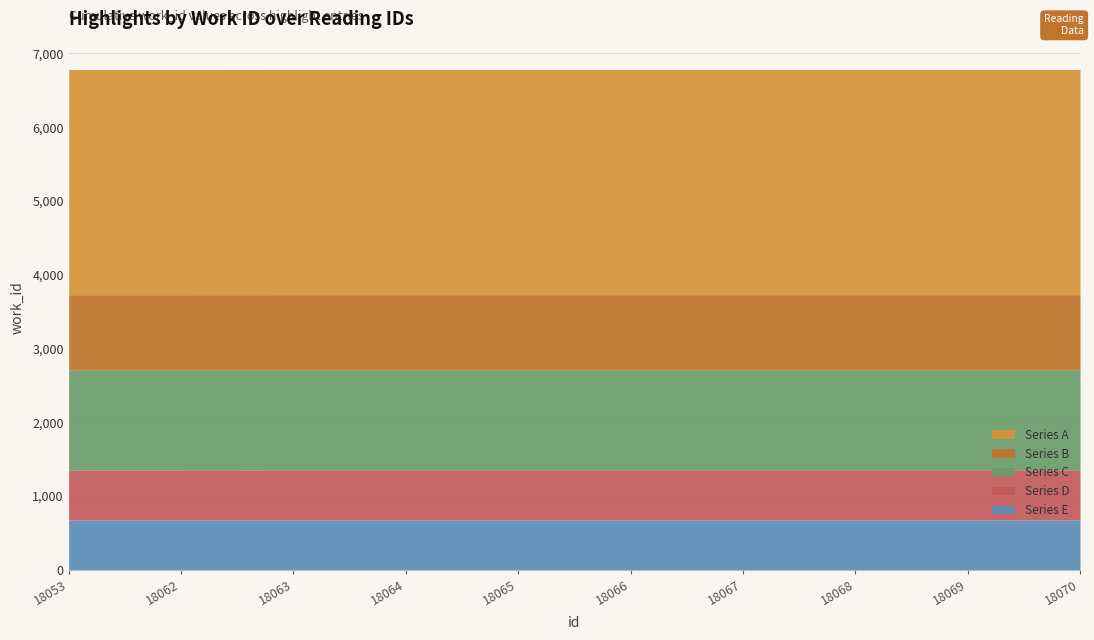

Reading left to right, transcribe all the data shown in this chart.

6781	6781	6782	6782	6782	6782	6782	6782	6782	6782